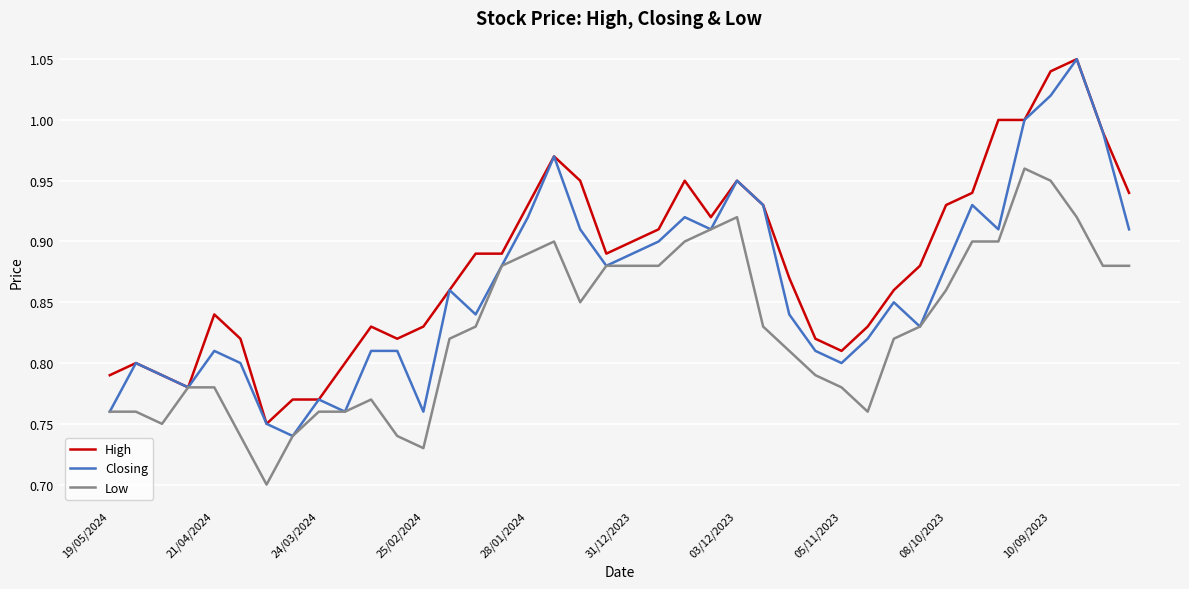

What is the sum of all Low values?

33.2